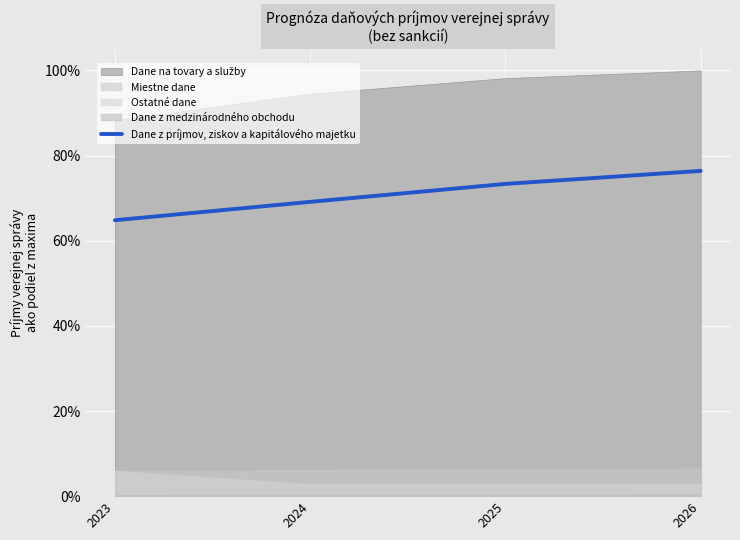

Between 2026 and 2025, which is larger?

2026